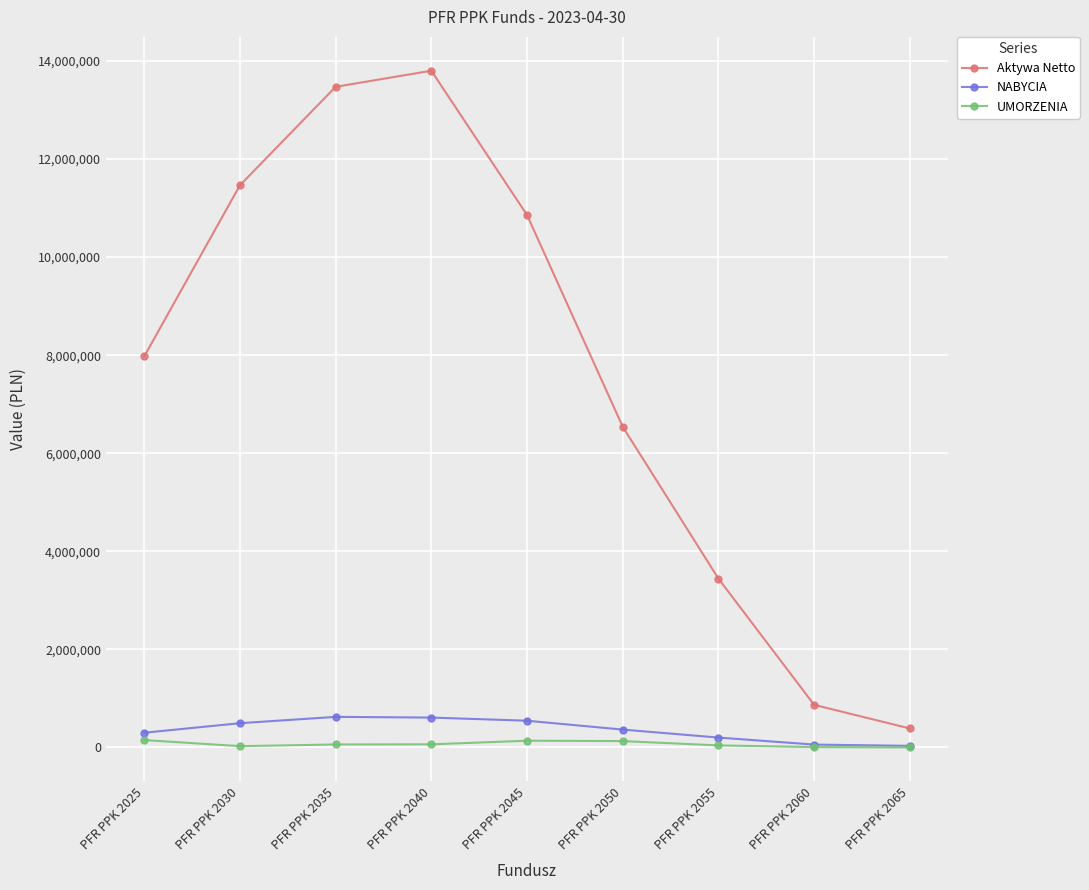

What is the value of the Aktywa Netto point at the 6th from the left?

6539228.7